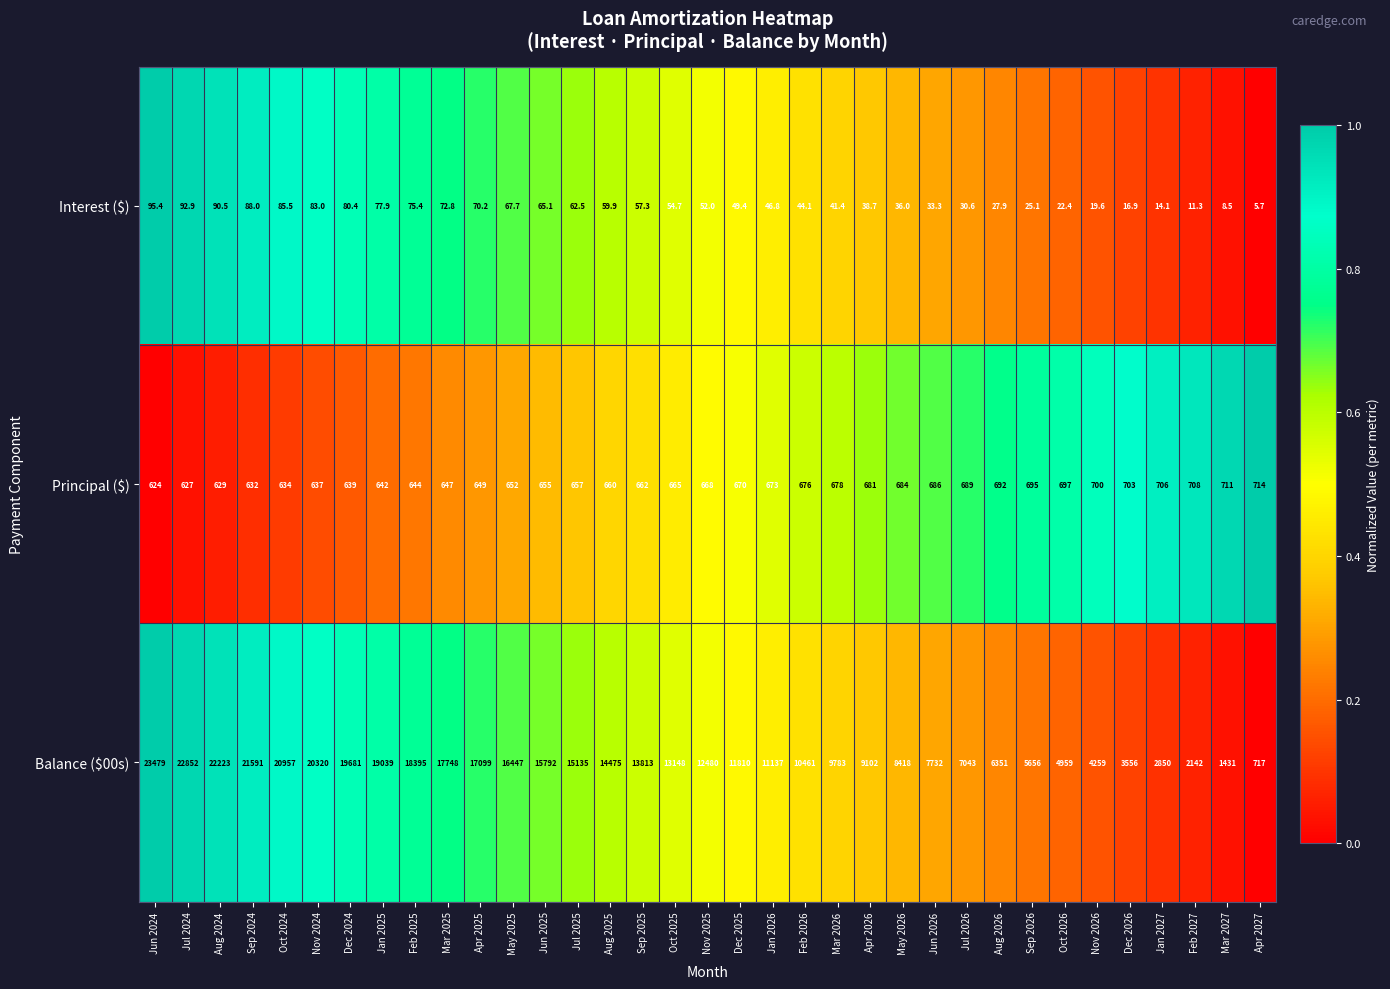

Which series has the largest range (max minus min)?

Balance ($00s)